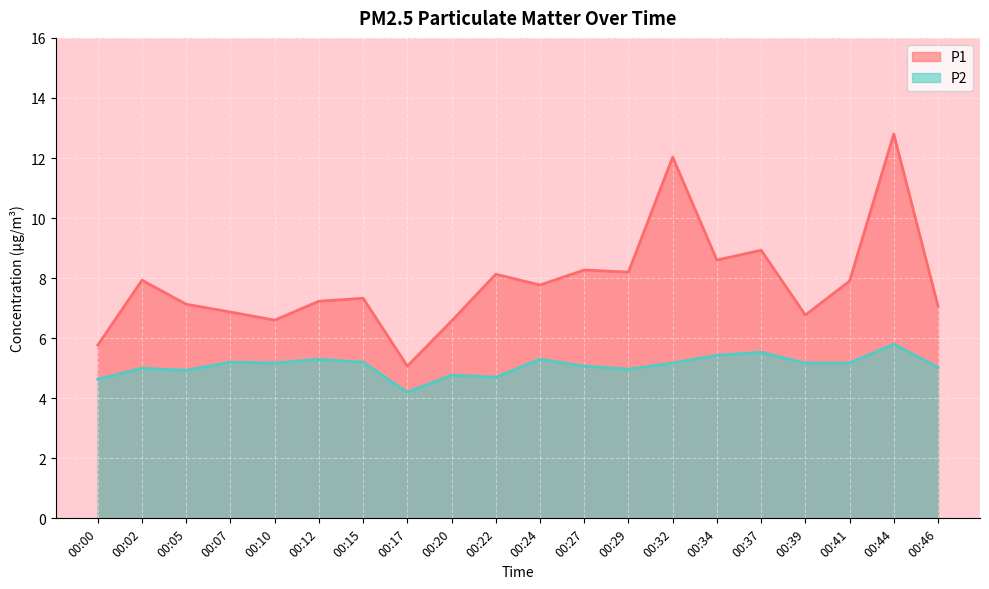

At which category is the sum across all series the highest?

00:44